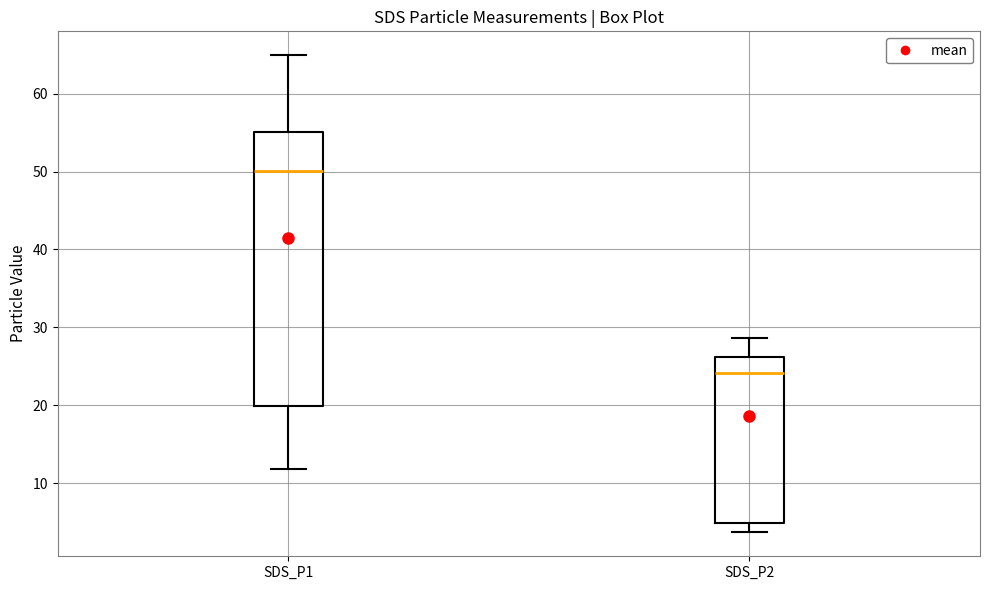

Which box has the lowest median line?

SDS_P2